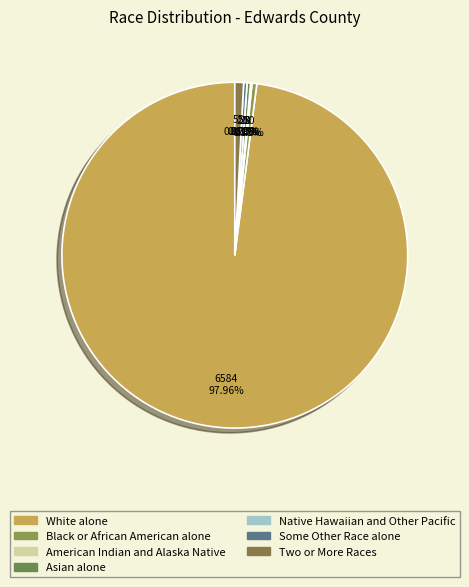

Is Black or African American alone the majority of the pie?

No